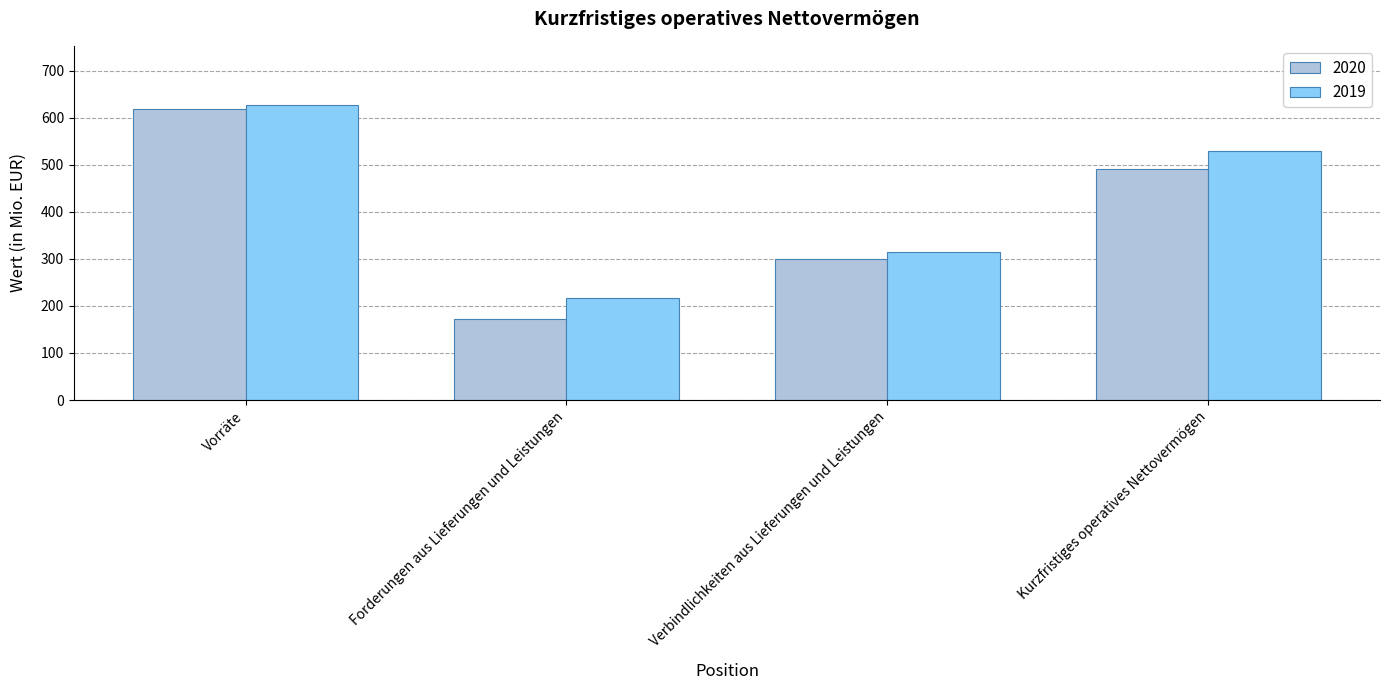

How many categories are shown in the chart?

4